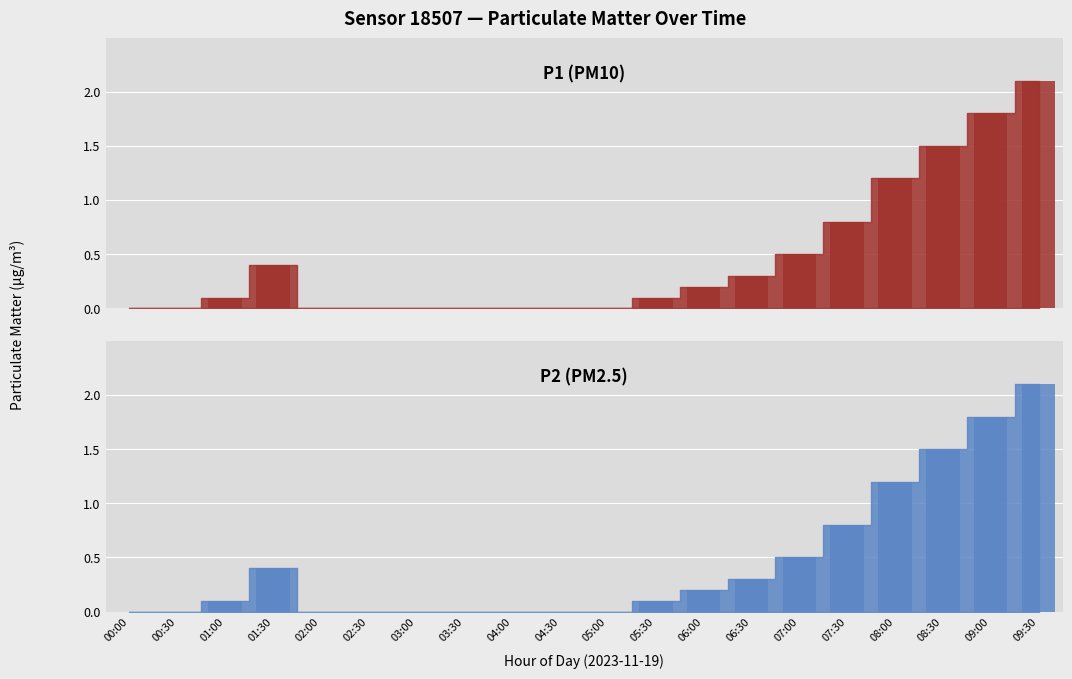

What is the average value of the P2 series?

0.5